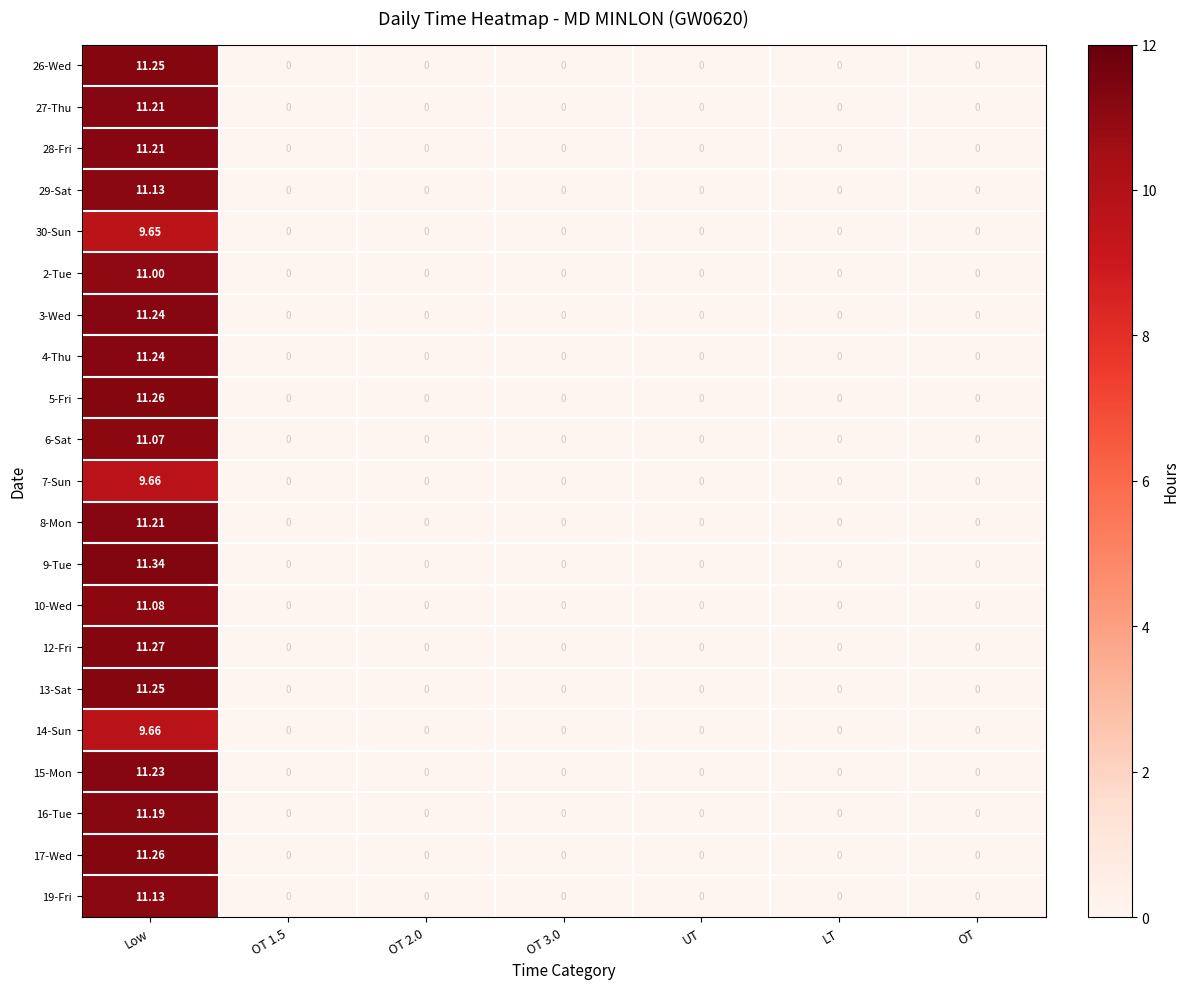

Count the number of categories in the chart.

7